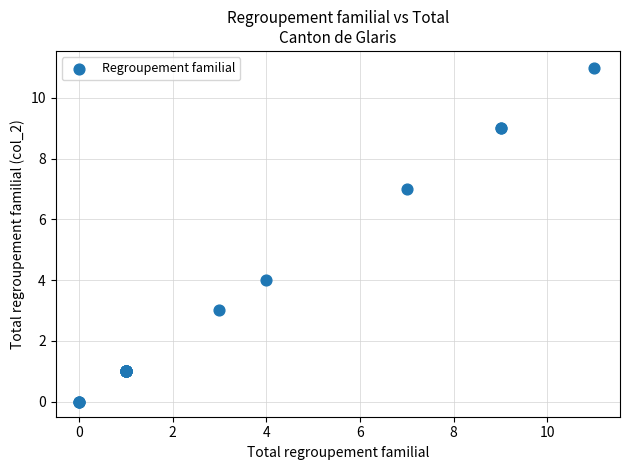

What Y value in the scatter plot is closest to 5?

4